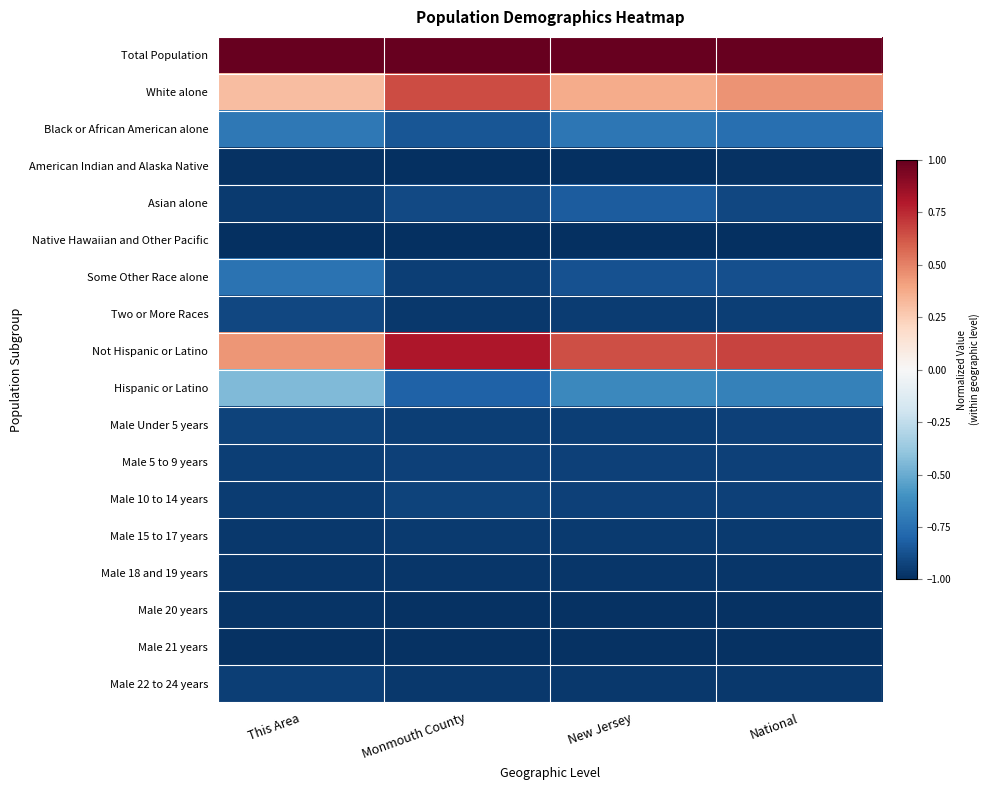

Which series has the largest total across all categories?

Total Population